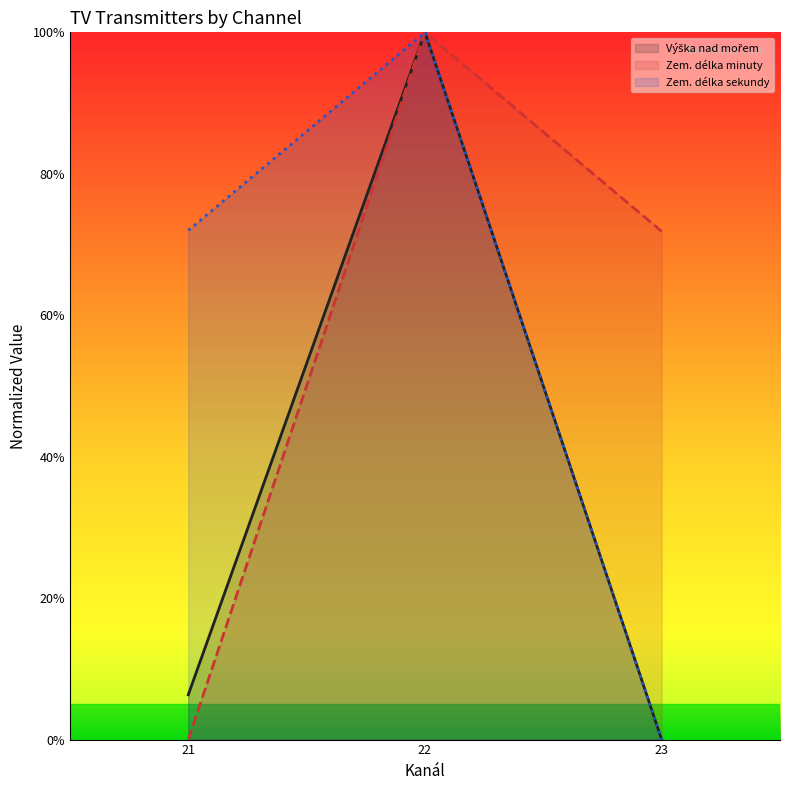

What are all the series names shown in the legend?

Výška nad mořem (line), Zem. délka minuty (line), Zem. délka sekundy (line)